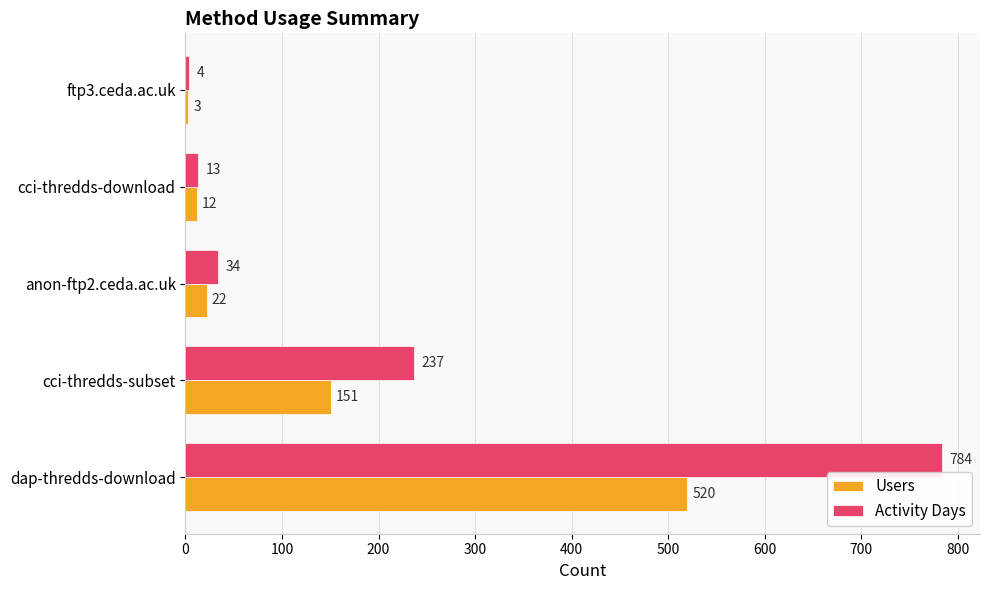

Where is Activity Days nearest to the value 394?

cci-thredds-subset